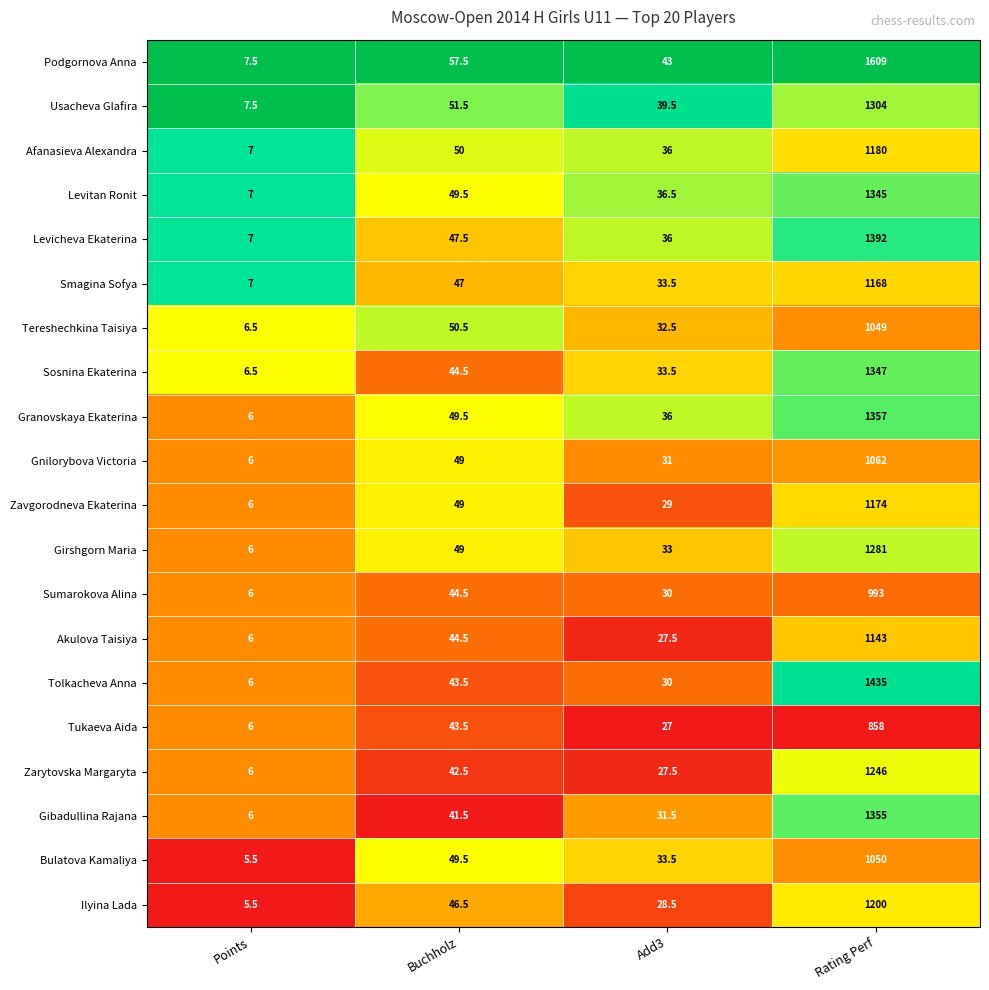

Rank the series by their maximum value, from highest to lowest.

Podgornova Anna, Tolkacheva Anna, Levicheva Ekaterina, Granovskaya Ekaterina, Gibadullina Rajana, Sosnina Ekaterina, Levitan Ronit, Usacheva Glafira, Girshgorn Maria, Zarytovska Margaryta, Ilyina Lada, Afanasieva Alexandra, Zavgorodneva Ekaterina, Smagina Sofya, Akulova Taisiya, Gnilorybova Victoria, Bulatova Kamaliya, Tereshechkina Taisiya, Sumarokova Alina, Tukaeva Aida